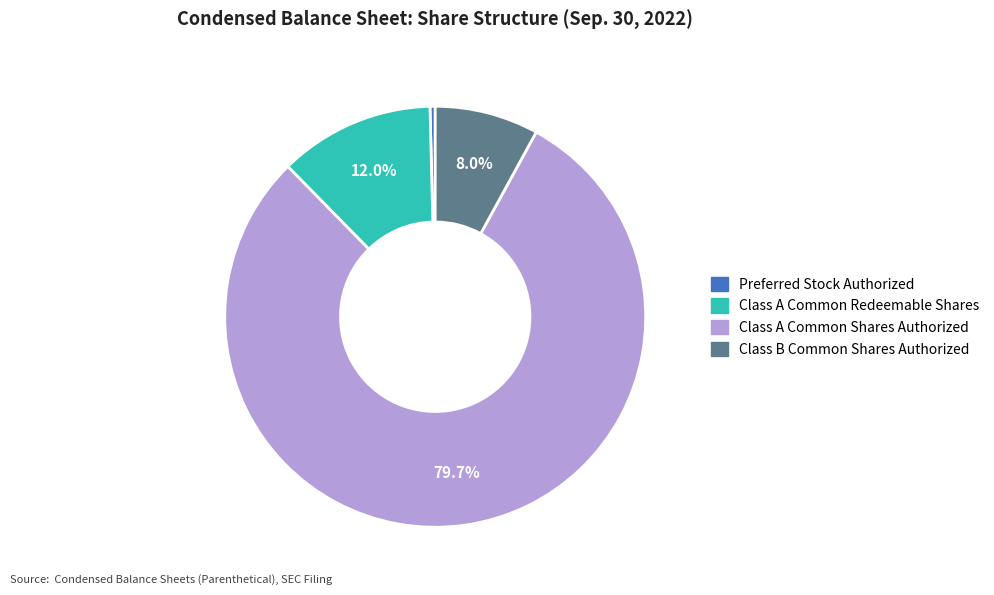

Does Class B Common Shares Authorized represent more than half of the total?

No